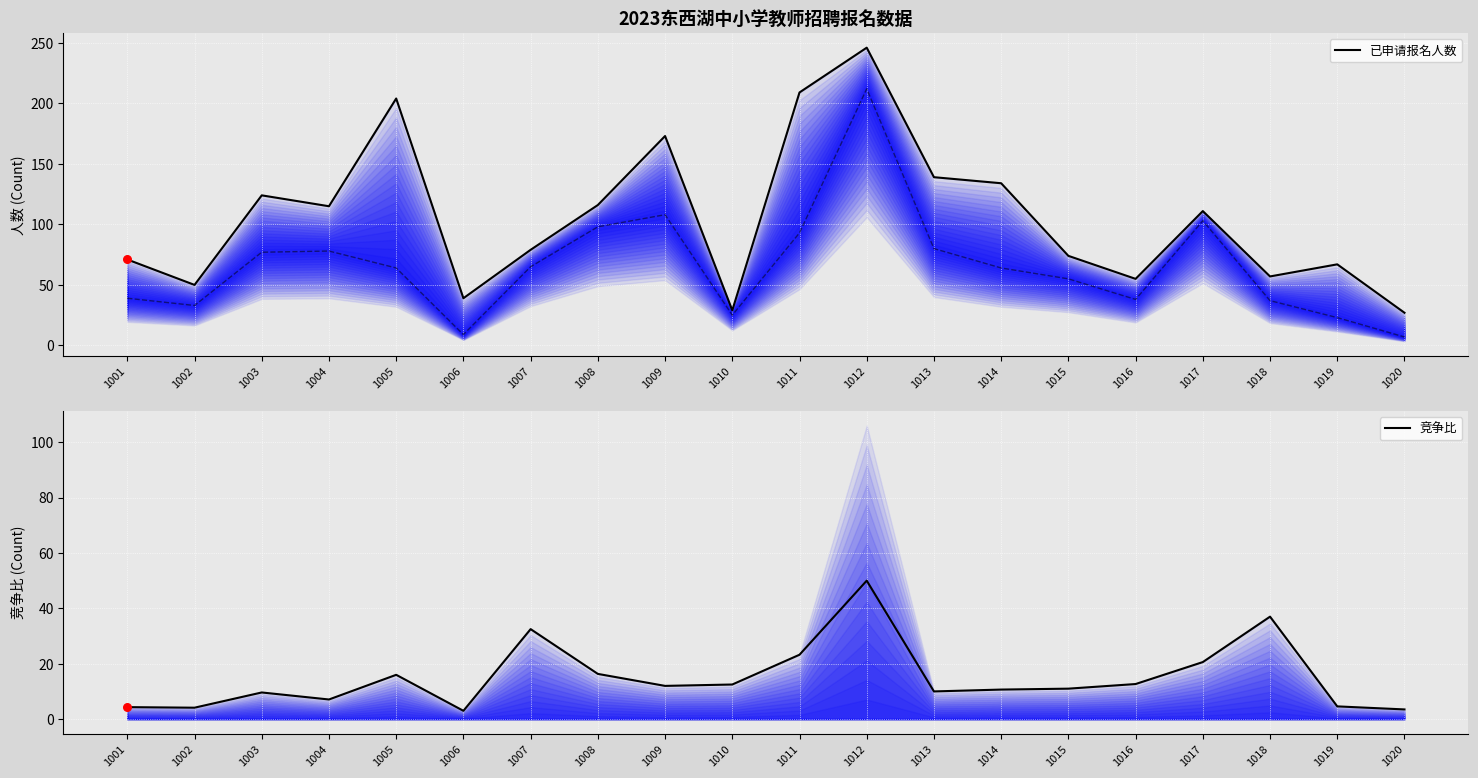

What are all the series names shown in the legend?

已申请报名人数, 竞争比